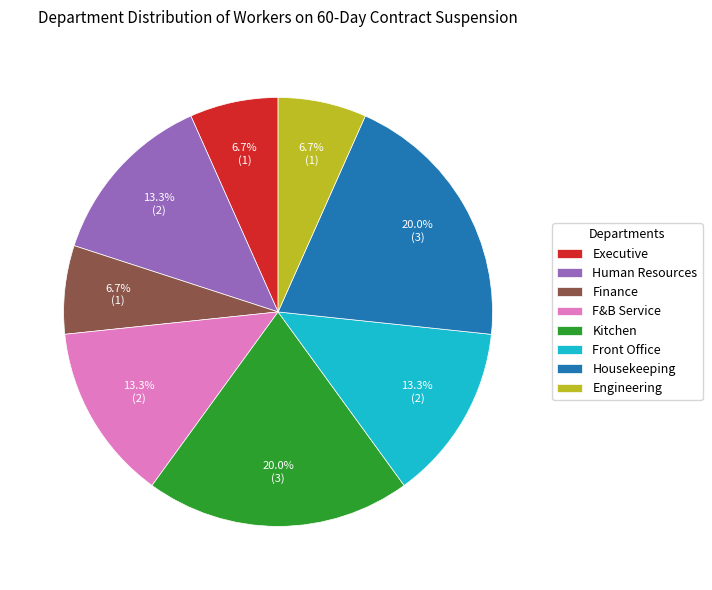

Is it true that Finance is 7% of the pie?

True